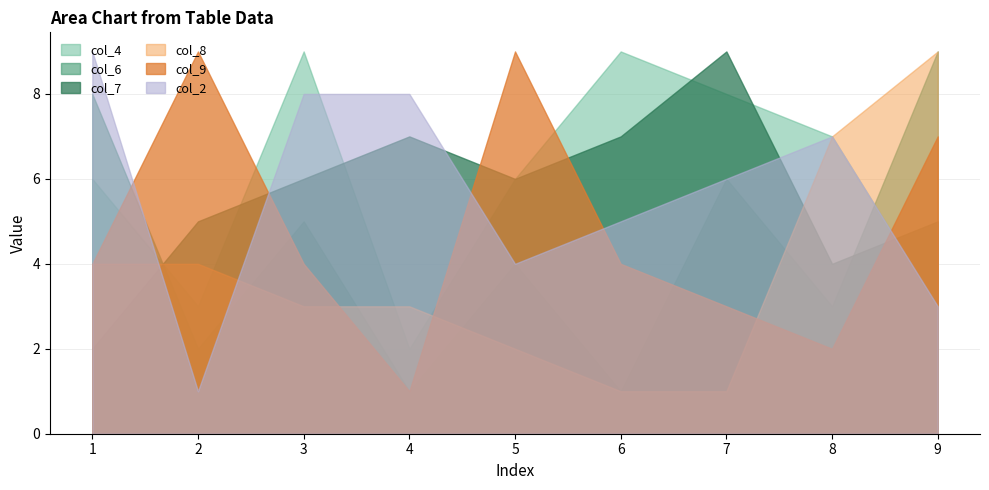

Which category has the lowest value in the col_8 series?

6